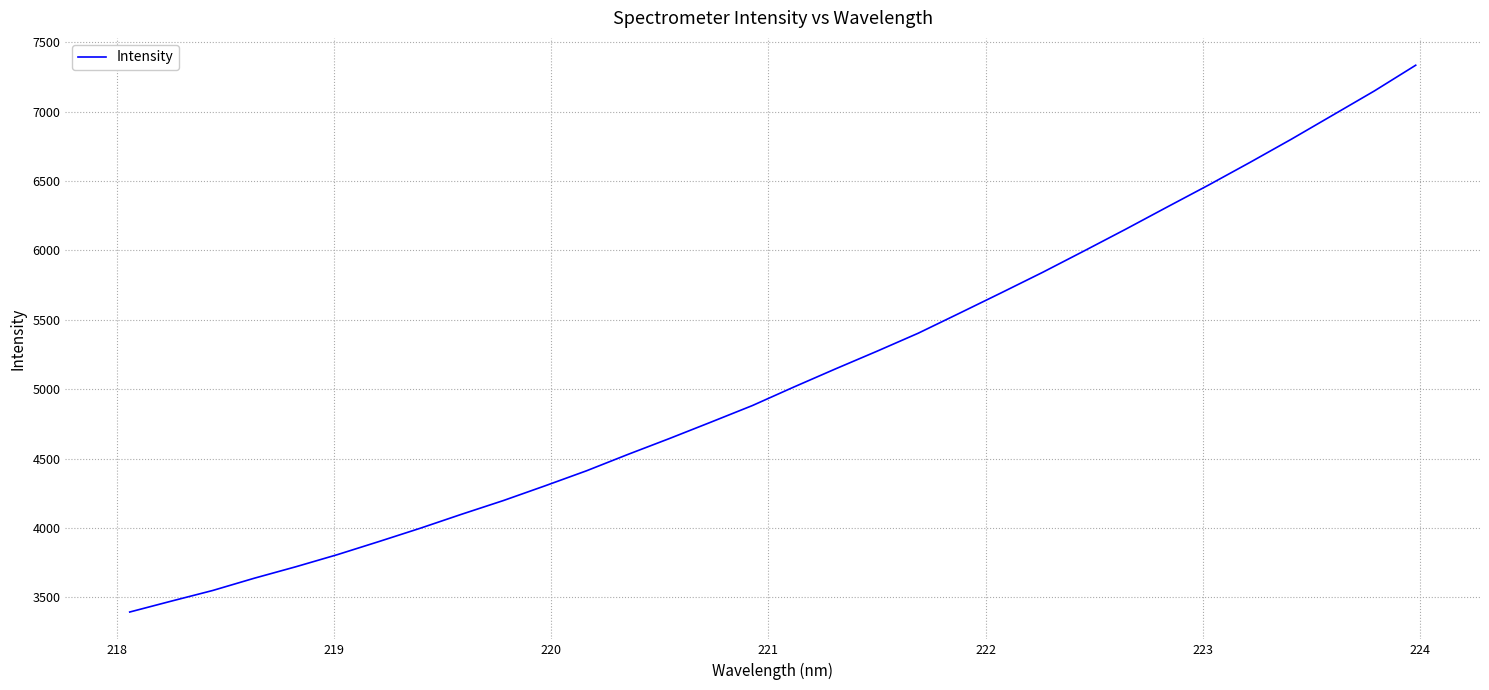

What is the difference between the maximum and minimum values?

3939.4